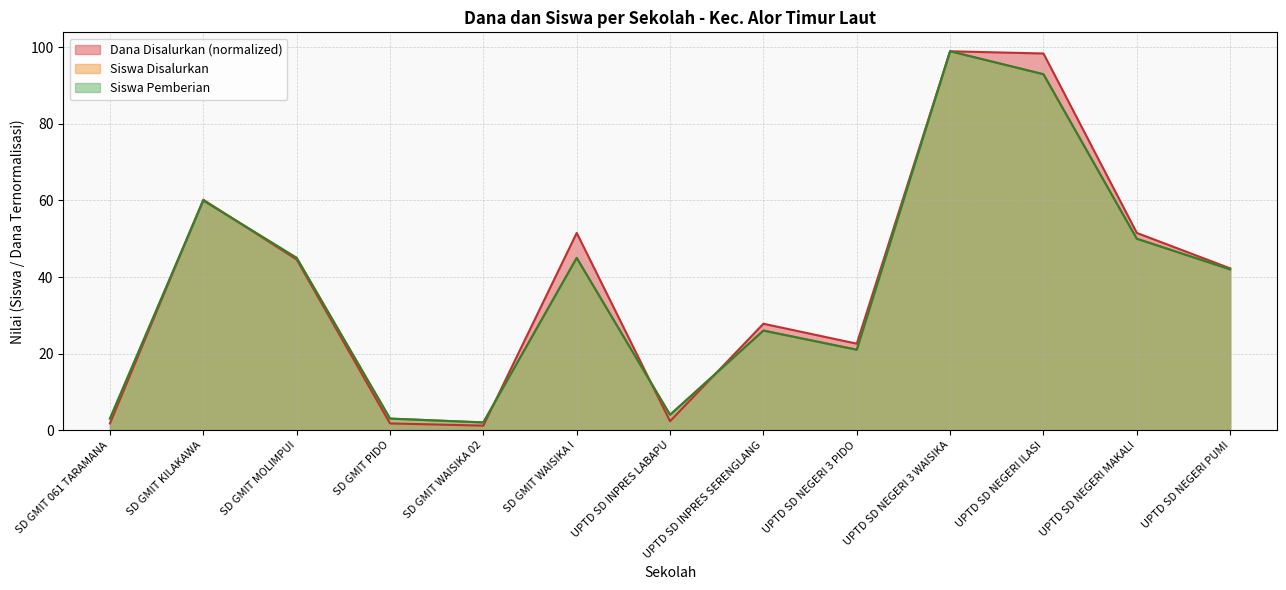

At which category is the sum across all series the highest?

UPTD SD NEGERI 3 WAISIKA